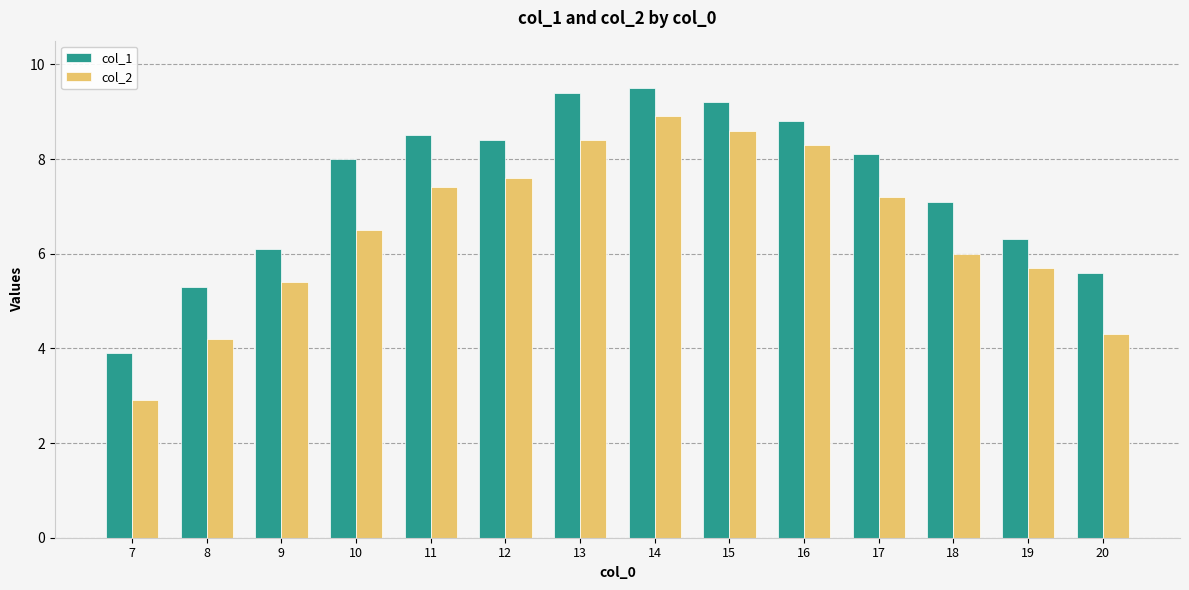

Between 15 and 20, which series saw the biggest shift?

col_2